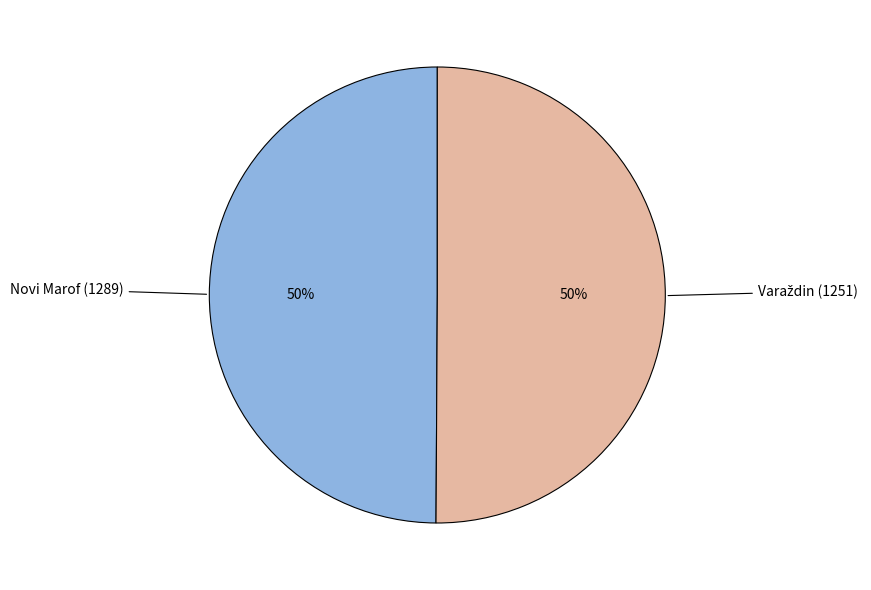

What percentage is the Novi Marof (1289) slice, to the nearest percent?

50%